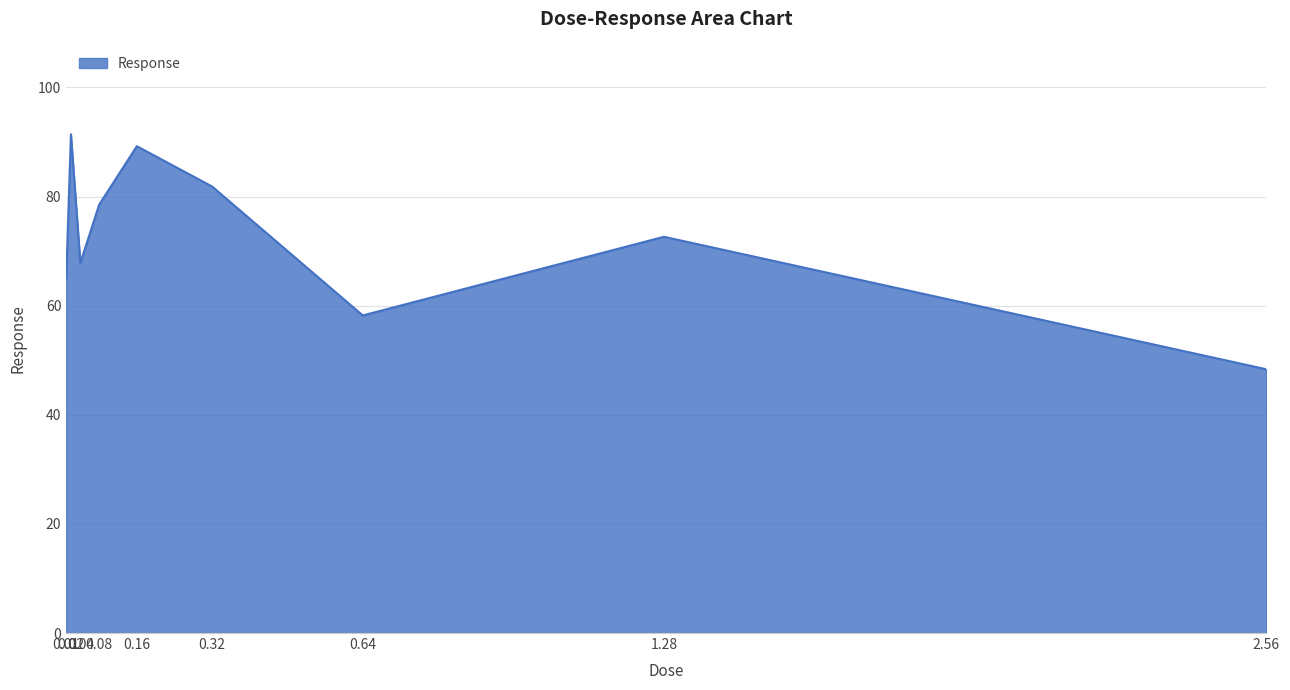

How many lines are shown in the chart?

1